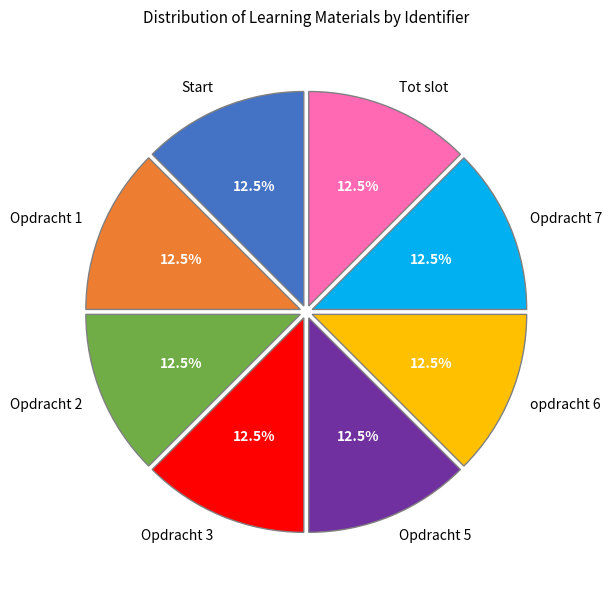

To the nearest percent, what is the average slice percentage?

12%